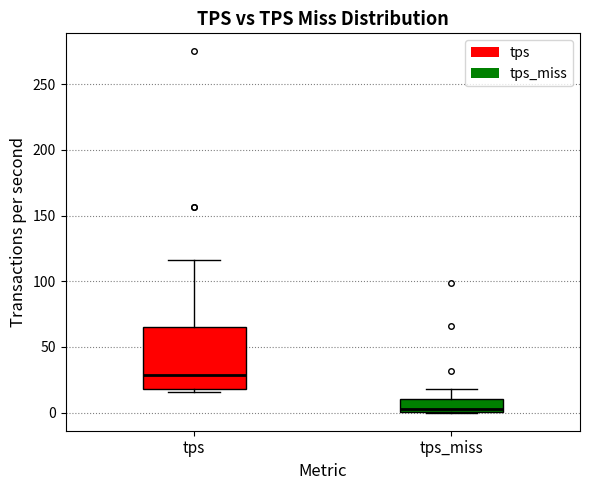

Which box is the tallest, from its lower edge to its upper edge?

tps